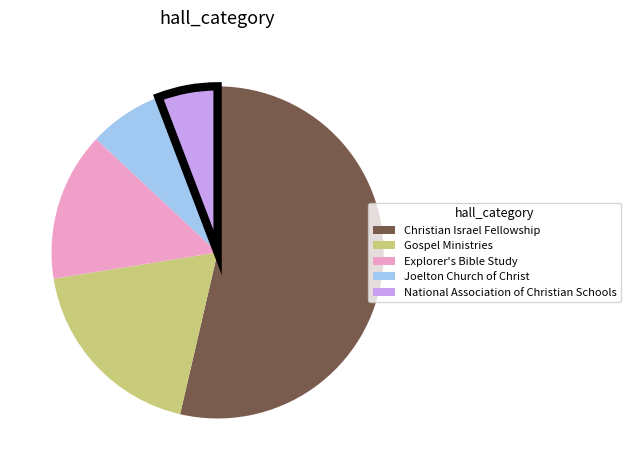

Do National Association of Christian Schools and Christian Israel Fellowship together represent more than half of the pie?

Yes